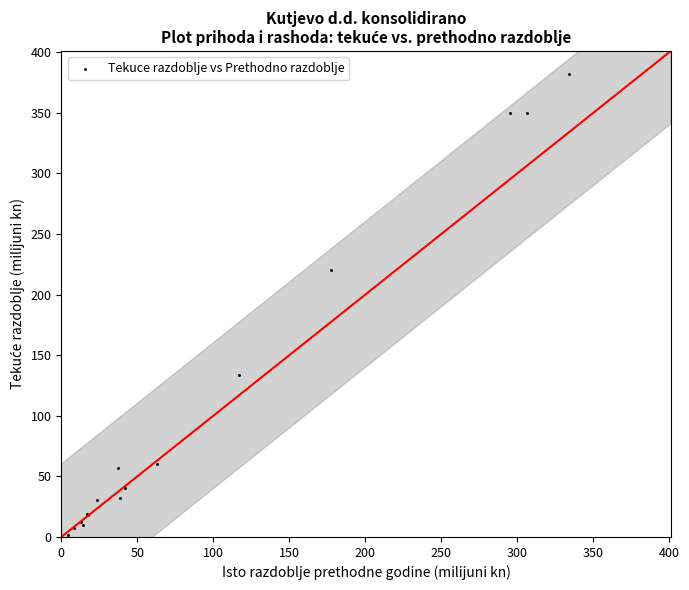

What Y value in the scatter plot is closest to 191?

220.6